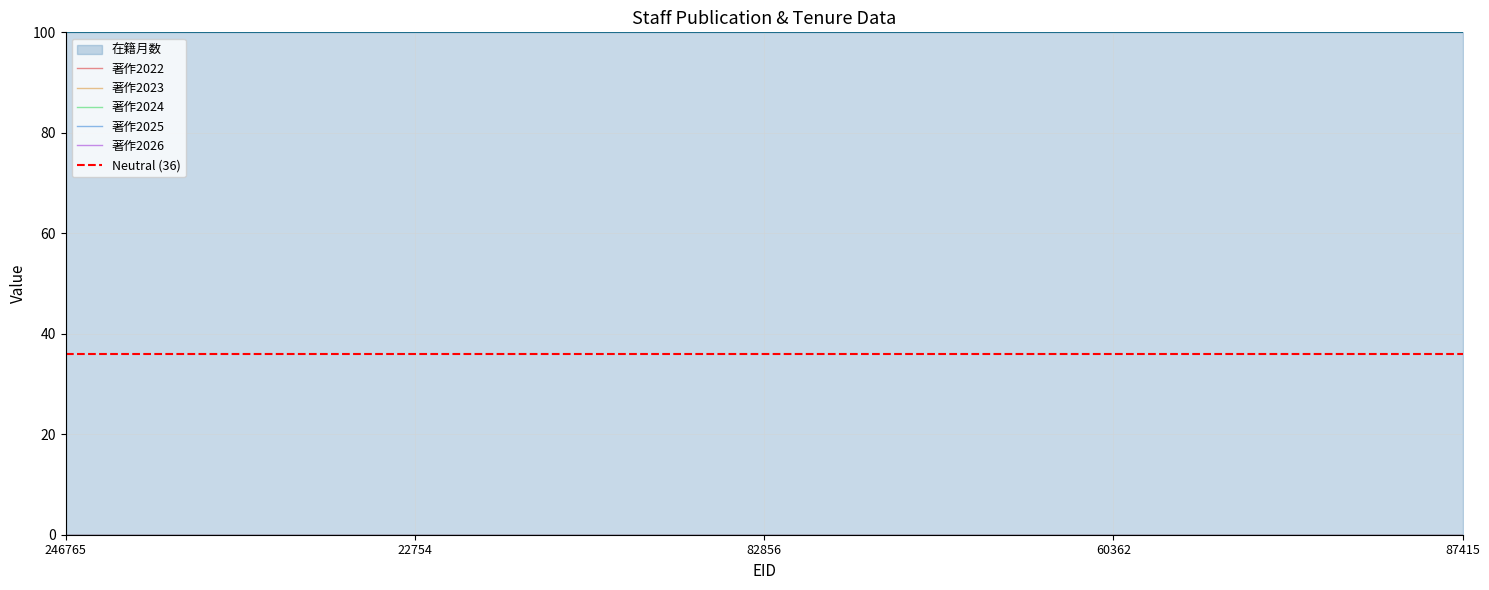

At 60362, list the series in order from largest to smallest.

在籍月数, 著作2022, 著作2023, 著作2024, 著作2025, 著作2026